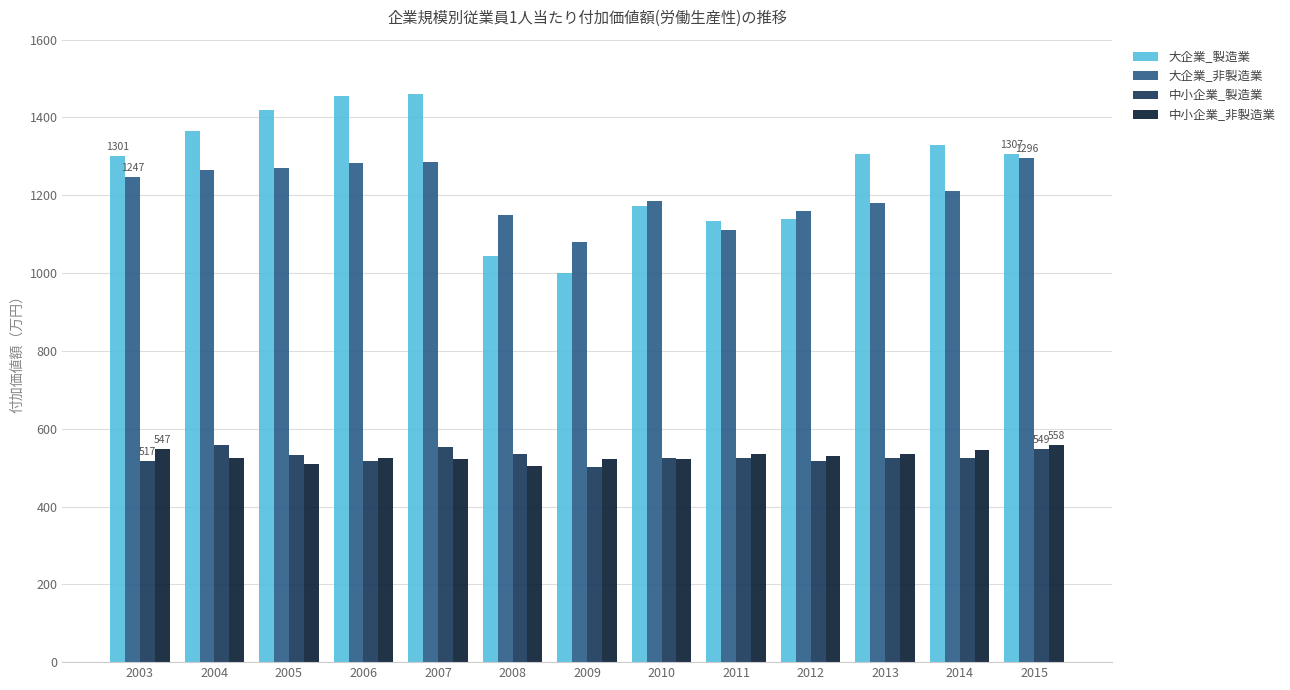

What is the value of the 大企業_製造業 bar at the 12th from the left?

1330